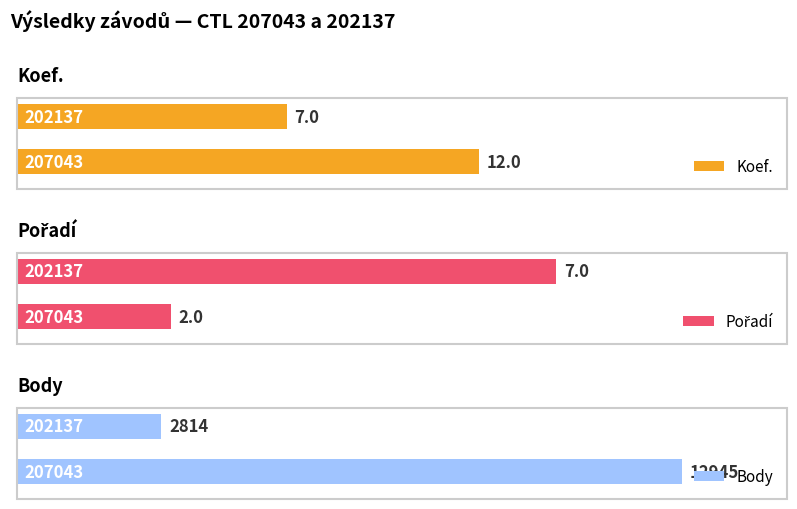

At how many categories does at least one series exceed 7441?

1